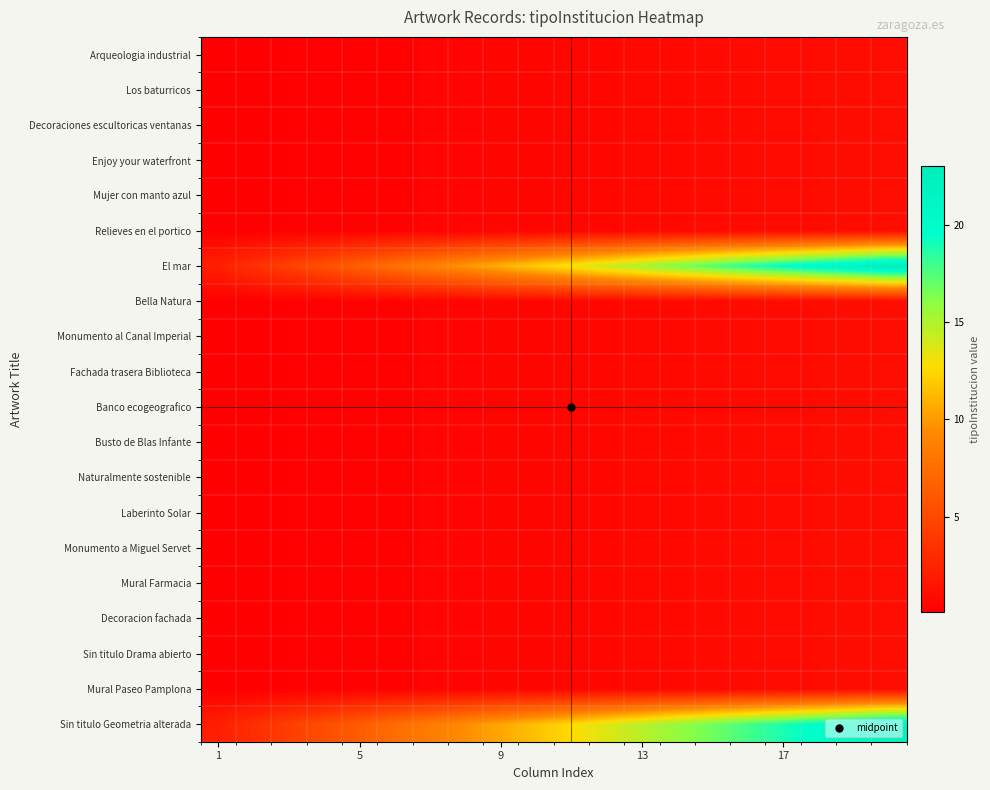

Reading left to right, transcribe all the data shown in this chart.

Arqueologia industrial: 0.1	0.1	0.2	0.2	0.3	0.3	0.4	0.4	0.5	0.5	0.6	0.6	0.7	0.7	0.8	0.8	0.9	0.9	1.0	1.0
Los baturricos: 0.1	0.1	0.2	0.2	0.3	0.3	0.4	0.4	0.5	0.5	0.6	0.6	0.7	0.7	0.8	0.8	0.9	0.9	1.0	1.0
Decoraciones escultoricas ventanas: 0.1	0.1	0.2	0.2	0.3	0.3	0.4	0.4	0.5	0.5	0.6	0.6	0.7	0.7	0.8	0.8	0.9	0.9	1.0	1.0
Enjoy your waterfront: 0.1	0.1	0.2	0.2	0.3	0.3	0.4	0.4	0.5	0.5	0.6	0.6	0.7	0.7	0.8	0.8	0.9	0.9	1.0	1.0
Mujer con manto azul: 0.1	0.1	0.2	0.2	0.3	0.3	0.4	0.4	0.5	0.5	0.6	0.6	0.7	0.7	0.8	0.8	0.9	0.9	1.0	1.0
Relieves en el portico: 0.1	0.1	0.2	0.2	0.3	0.3	0.4	0.4	0.5	0.5	0.6	0.6	0.7	0.7	0.8	0.8	0.9	0.9	1.0	1.0
El mar: 2.3	3.4	4.5	5.6	6.7	7.7	8.8	9.9	11.0	12.1	13.2	14.3	15.4	16.5	17.6	18.6	19.7	20.8	21.9	23.0
Bella Natura: 0.1	0.1	0.2	0.2	0.3	0.3	0.4	0.4	0.5	0.5	0.6	0.6	0.7	0.7	0.8	0.8	0.9	0.9	1.0	1.0
Monumento al Canal Imperial: 0.1	0.1	0.2	0.2	0.3	0.3	0.4	0.4	0.5	0.5	0.6	0.6	0.7	0.7	0.8	0.8	0.9	0.9	1.0	1.0
Fachada trasera Biblioteca: 0.1	0.1	0.2	0.2	0.3	0.3	0.4	0.4	0.5	0.5	0.6	0.6	0.7	0.7	0.8	0.8	0.9	0.9	1.0	1.0
Banco ecogeografico: 0.1	0.1	0.2	0.2	0.3	0.3	0.4	0.4	0.5	0.5	0.6	0.6	0.7	0.7	0.8	0.8	0.9	0.9	1.0	1.0
Busto de Blas Infante: 0.1	0.1	0.2	0.2	0.3	0.3	0.4	0.4	0.5	0.5	0.6	0.6	0.7	0.7	0.8	0.8	0.9	0.9	1.0	1.0
Naturalmente sostenible: 0.1	0.1	0.2	0.2	0.3	0.3	0.4	0.4	0.5	0.5	0.6	0.6	0.7	0.7	0.8	0.8	0.9	0.9	1.0	1.0
Laberinto Solar: 0.1	0.1	0.2	0.2	0.3	0.3	0.4	0.4	0.5	0.5	0.6	0.6	0.7	0.7	0.8	0.8	0.9	0.9	1.0	1.0
Monumento a Miguel Servet: 0.1	0.1	0.2	0.2	0.3	0.3	0.4	0.4	0.5	0.5	0.6	0.6	0.7	0.7	0.8	0.8	0.9	0.9	1.0	1.0
Mural Farmacia: 0.1	0.1	0.2	0.2	0.3	0.3	0.4	0.4	0.5	0.5	0.6	0.6	0.7	0.7	0.8	0.8	0.9	0.9	1.0	1.0
Decoracion fachada: 0.1	0.1	0.2	0.2	0.3	0.3	0.4	0.4	0.5	0.5	0.6	0.6	0.7	0.7	0.8	0.8	0.9	0.9	1.0	1.0
Sin titulo Drama abierto: 0.1	0.1	0.2	0.2	0.3	0.3	0.4	0.4	0.5	0.5	0.6	0.6	0.7	0.7	0.8	0.8	0.9	0.9	1.0	1.0
Mural Paseo Pamplona: 0.1	0.1	0.2	0.2	0.3	0.3	0.4	0.4	0.5	0.5	0.6	0.6	0.7	0.7	0.8	0.8	0.9	0.9	1.0	1.0
Sin titulo Geometria alterada: 2.2	3.2	4.3	5.3	6.4	7.4	8.5	9.5	10.5	11.6	12.6	13.7	14.7	15.7	16.8	17.8	18.9	19.9	21.0	22.0